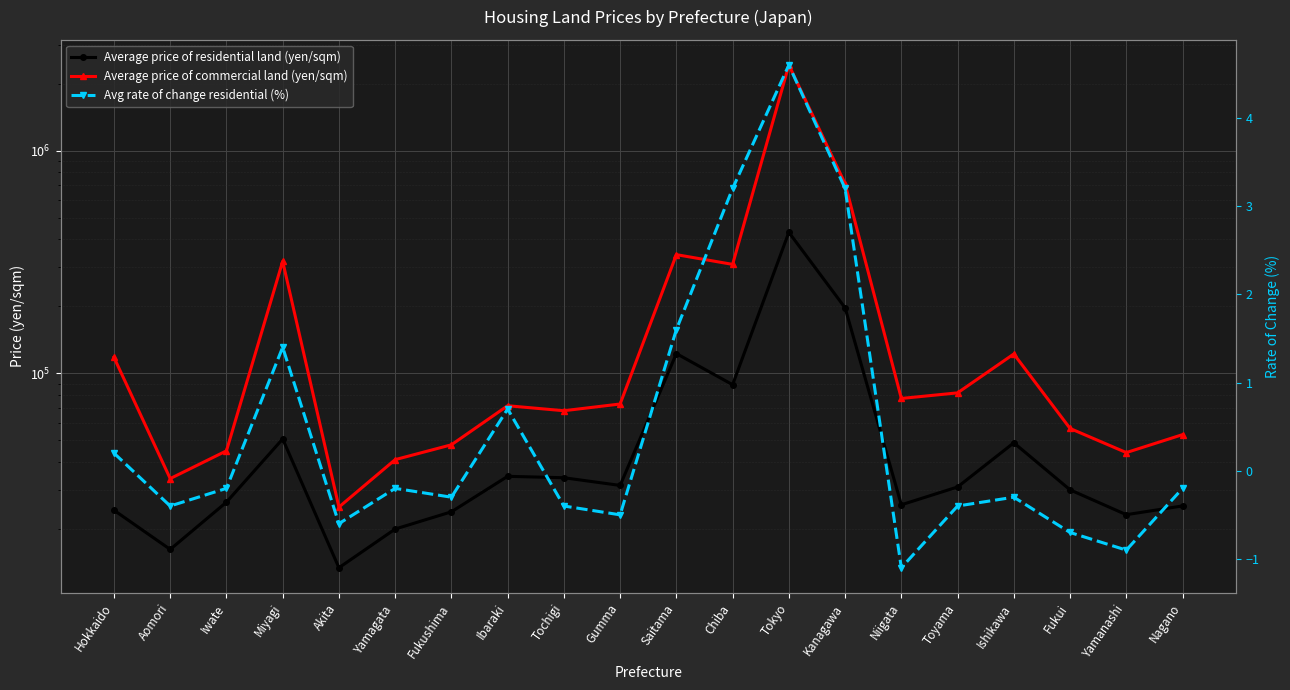

Where does the Avg rate of change residential (%) series first go above 0?

Hokkaido